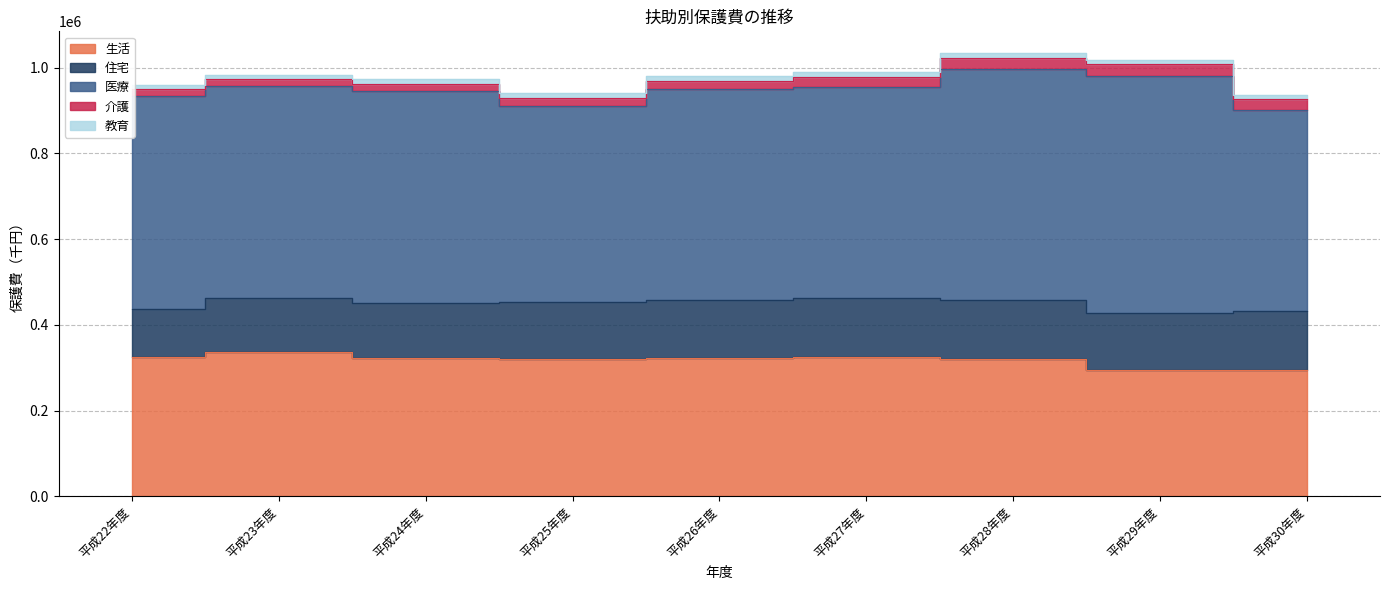

What are all the series names shown in the legend?

生活, 住宅, 医療, 介護, 教育